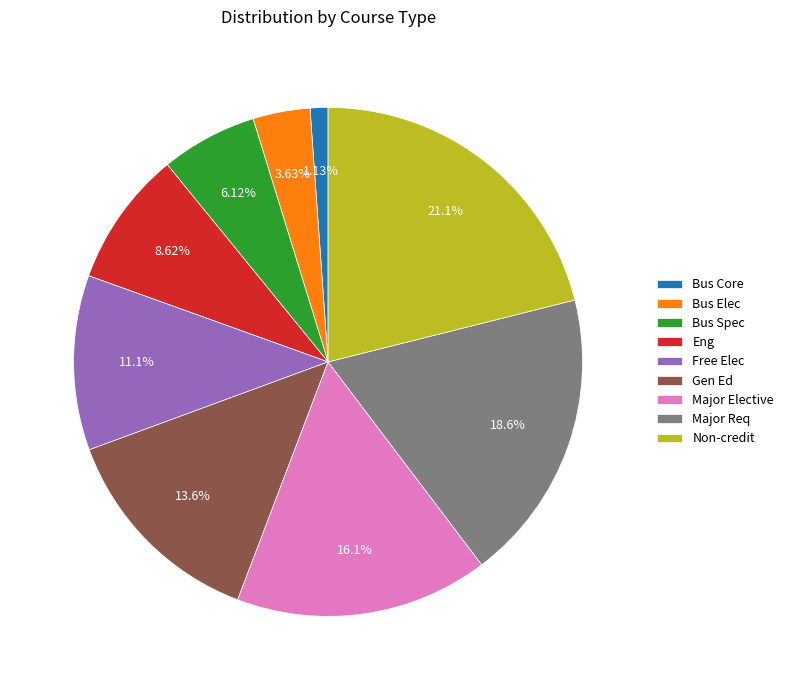

What is the ratio of the value at Free Elec to the value at Non-credit?

0.5